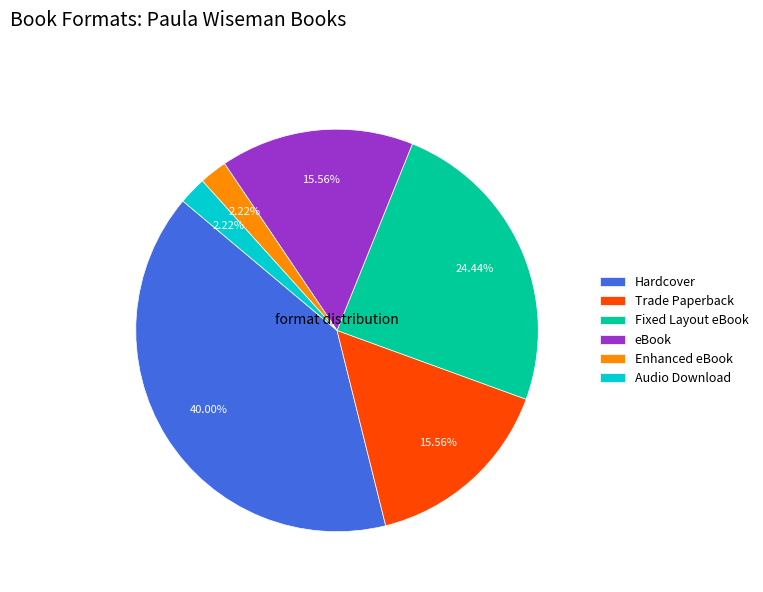

To the nearest percent, what is the difference between the largest and smallest slice percentages?

38%